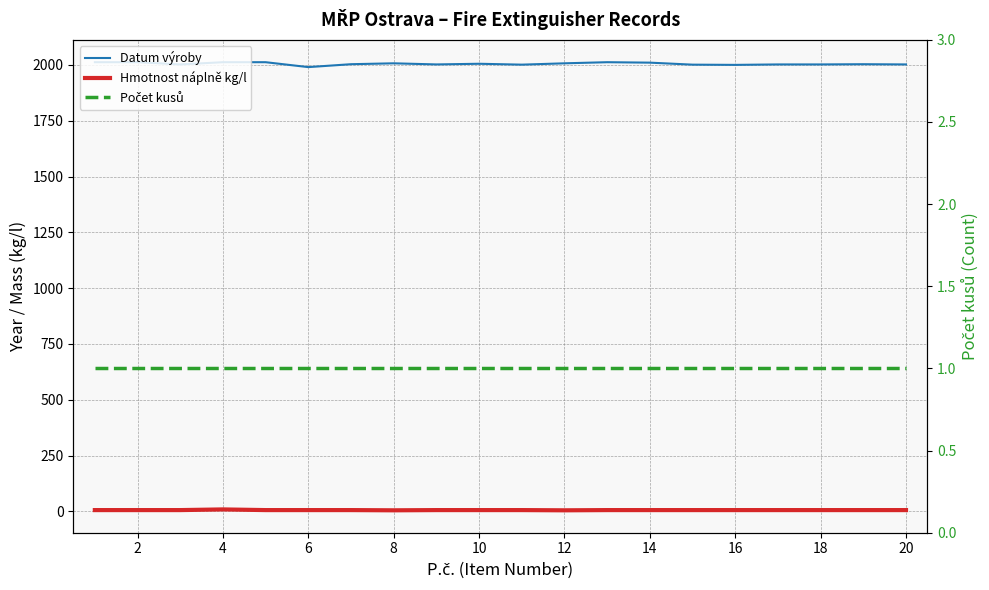

Reading left to right, extract all data points from this chart.

Datum výroby: 2012	2012	2002	2012	2012	1990	2003	2007	2002	2005	2001	2007	2012	2010	2001	2000	2002	2002	2003	2002
Hmotnost náplně kg/l: 6	6	6	9	6	6	6	5	6	6	6	5	6	6	6	6	6	6	6	6
Počet kusů: 1	1	1	1	1	1	1	1	1	1	1	1	1	1	1	1	1	1	1	1